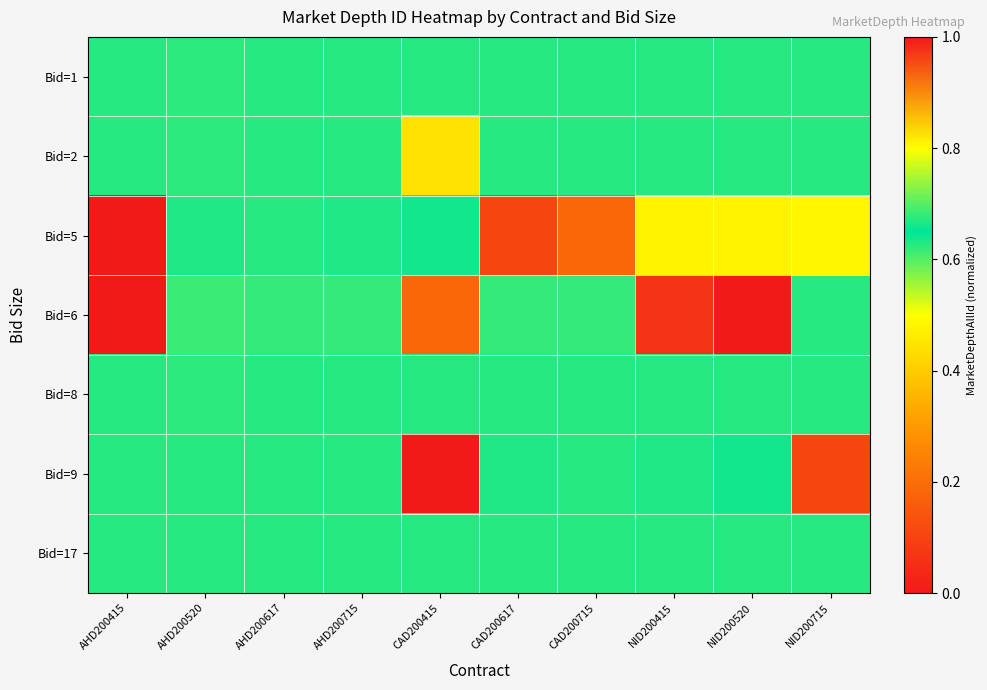

Reading left to right, list all the values displayed in this chart.

Bid=1: AHD200415=0.6	AHD200520=0.6	AHD200617=0.6	AHD200715=0.6	CAD200415=0.6	CAD200617=0.6	CAD200715=0.6	NID200415=0.6	NID200520=0.6	NID200715=0.6
Bid=2: AHD200415=0.6	AHD200520=0.6	AHD200617=0.6	AHD200715=0.6	CAD200415=0.4	CAD200617=0.6	CAD200715=0.6	NID200415=0.6	NID200520=0.6	NID200715=0.6
Bid=5: AHD200415=0.0	AHD200520=0.6	AHD200617=0.6	AHD200715=0.6	CAD200415=0.6	CAD200617=0.1	CAD200715=0.2	NID200415=0.5	NID200520=0.5	NID200715=0.5
Bid=6: AHD200415=1.0	AHD200520=0.6	AHD200617=0.6	AHD200715=0.6	CAD200415=0.2	CAD200617=0.6	CAD200715=0.6	NID200415=0.1	NID200520=0.0	NID200715=0.6
Bid=8: AHD200415=0.6	AHD200520=0.6	AHD200617=0.6	AHD200715=0.6	CAD200415=0.6	CAD200617=0.6	CAD200715=0.6	NID200415=0.6	NID200520=0.6	NID200715=0.6
Bid=9: AHD200415=0.6	AHD200520=0.6	AHD200617=0.6	AHD200715=0.6	CAD200415=0.0	CAD200617=0.6	CAD200715=0.6	NID200415=0.6	NID200520=0.6	NID200715=0.1
Bid=17: AHD200415=0.6	AHD200520=0.6	AHD200617=0.6	AHD200715=0.6	CAD200415=0.6	CAD200617=0.6	CAD200715=0.6	NID200415=0.6	NID200520=0.6	NID200715=0.6